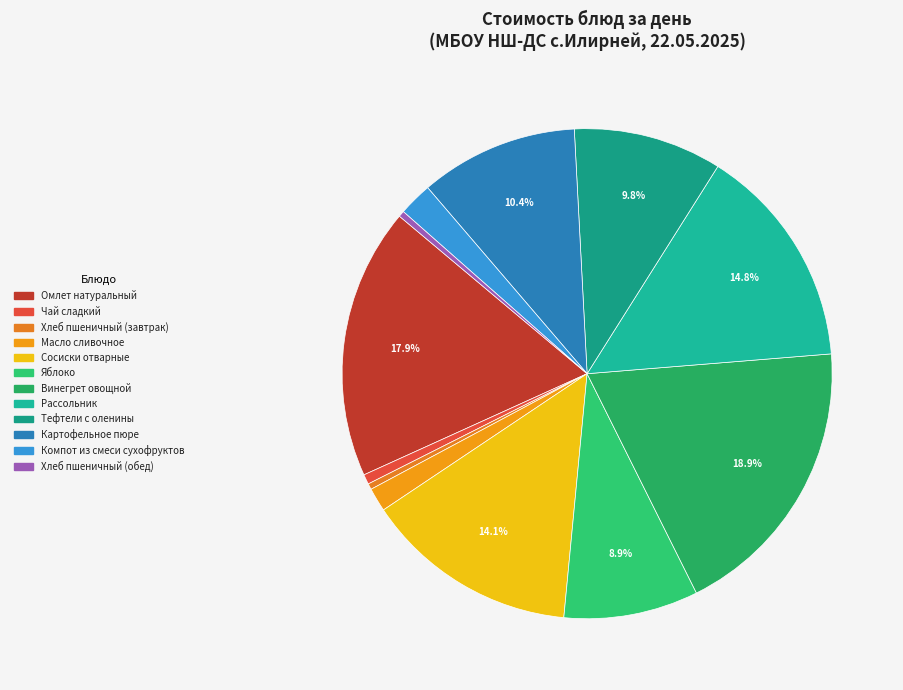

What percentage do Картофельное пюре and Хлеб пшеничный (обед) together represent?

10.8%